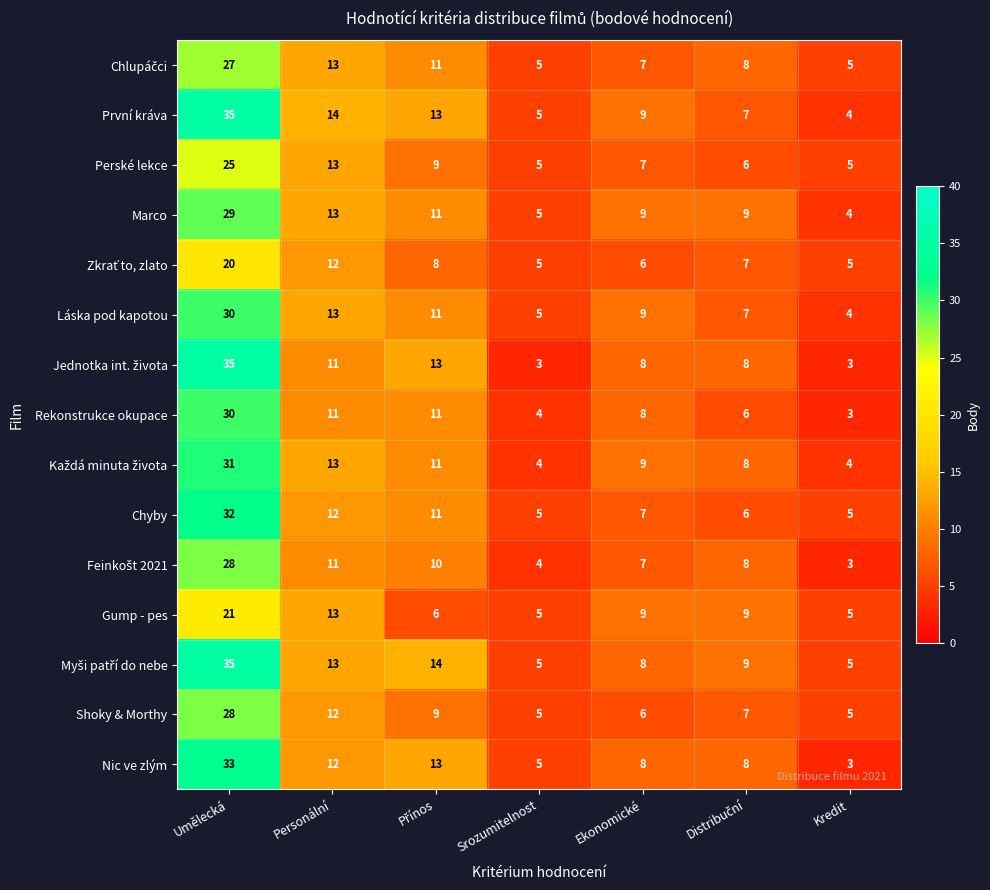

What is the difference between the Láska pod kapotou values at Personální and Umělecká?

17